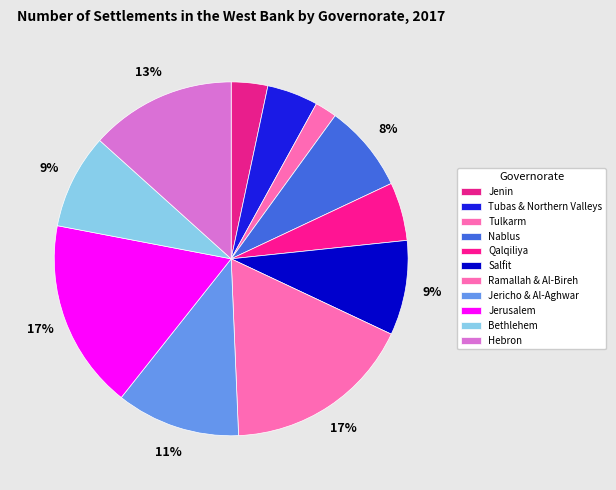

To the nearest percent, what is the combined percentage of Qalqiliya and Tulkarm?

7%